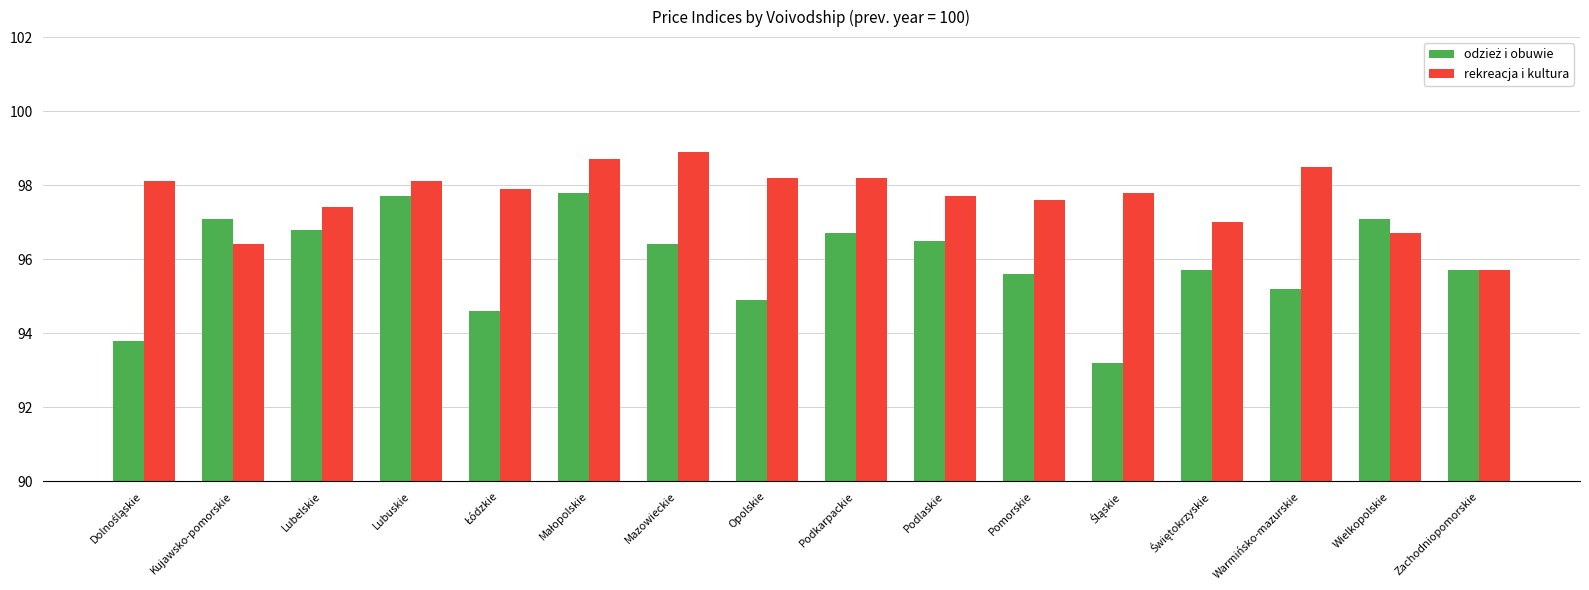

At which label does rekreacja i kultura reach its minimum?

Zachodniopomorskie